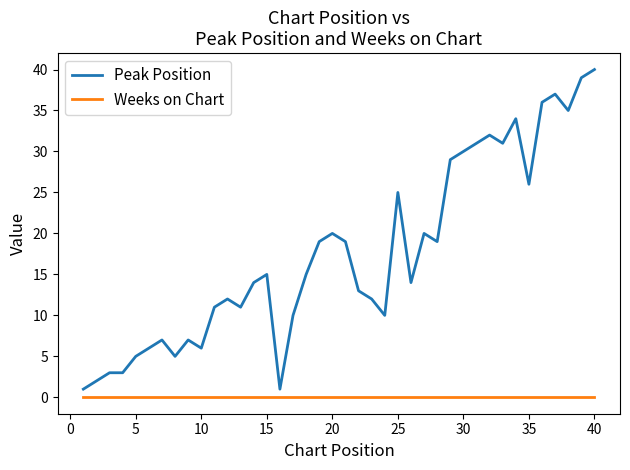

True or false: Peak Position and Weeks on Chart cross at least once.

False